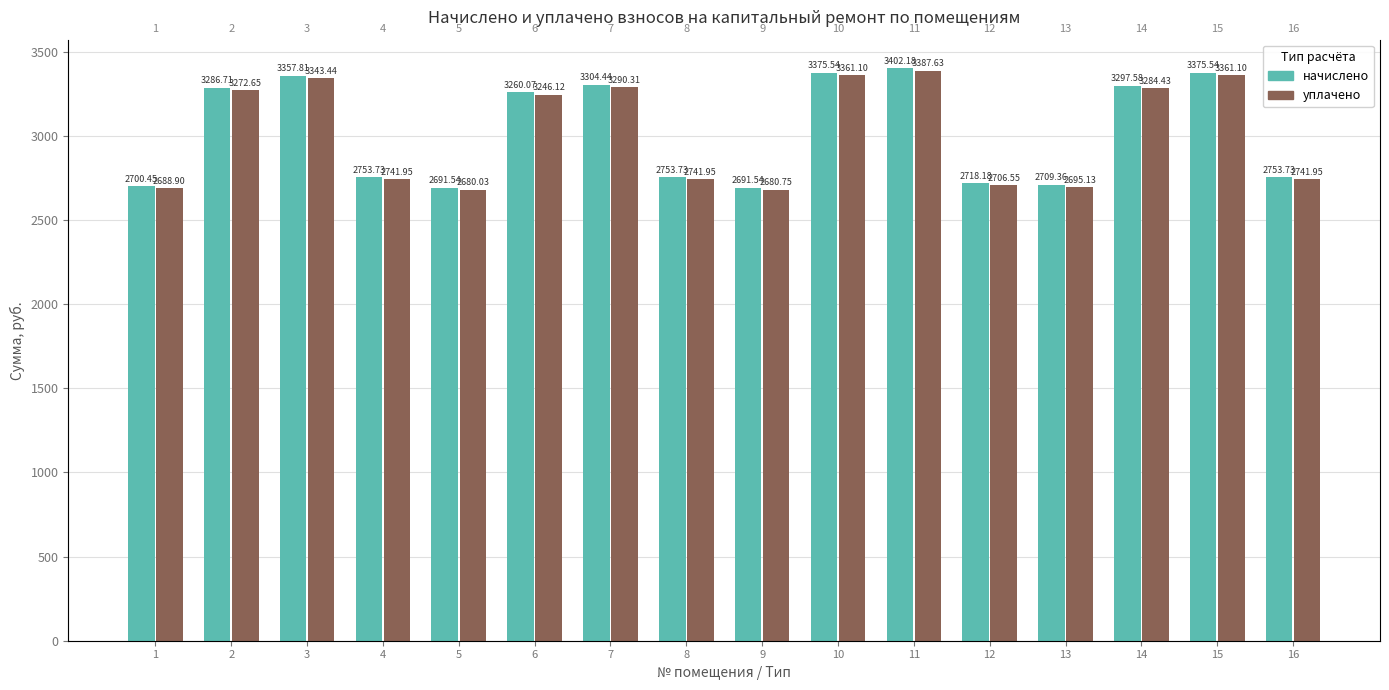

The value of уплачено at 2 is 1755.7. True or false?

False